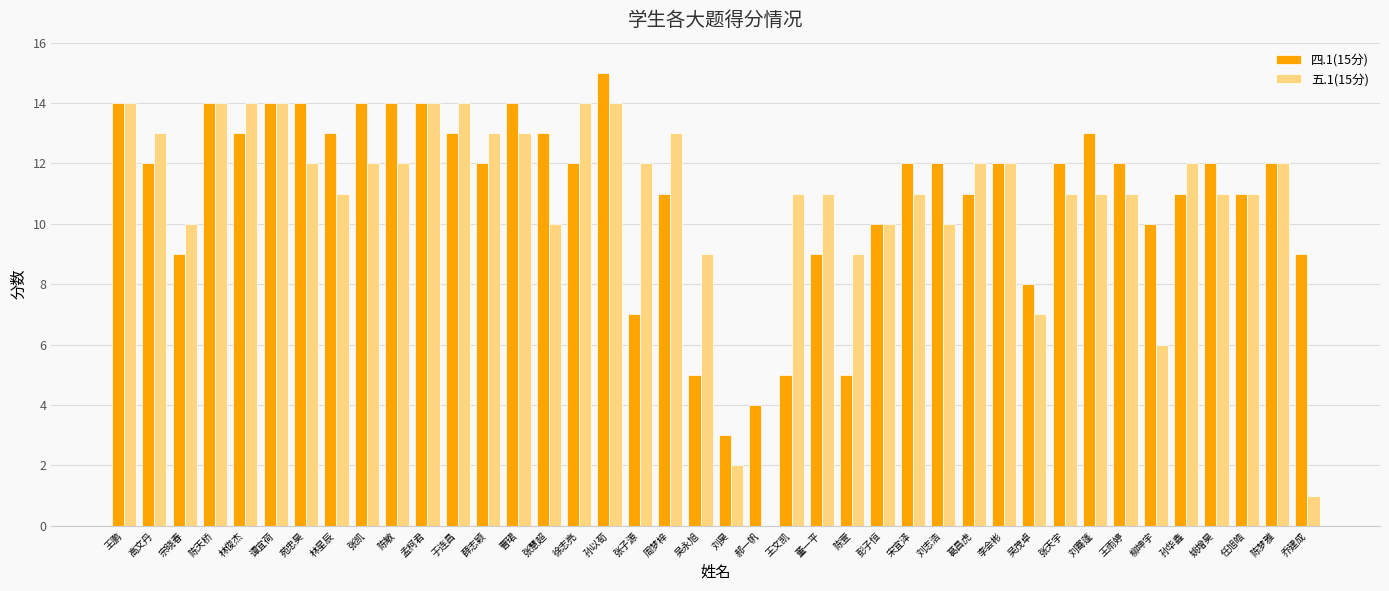

What is the greatest value displayed?

15